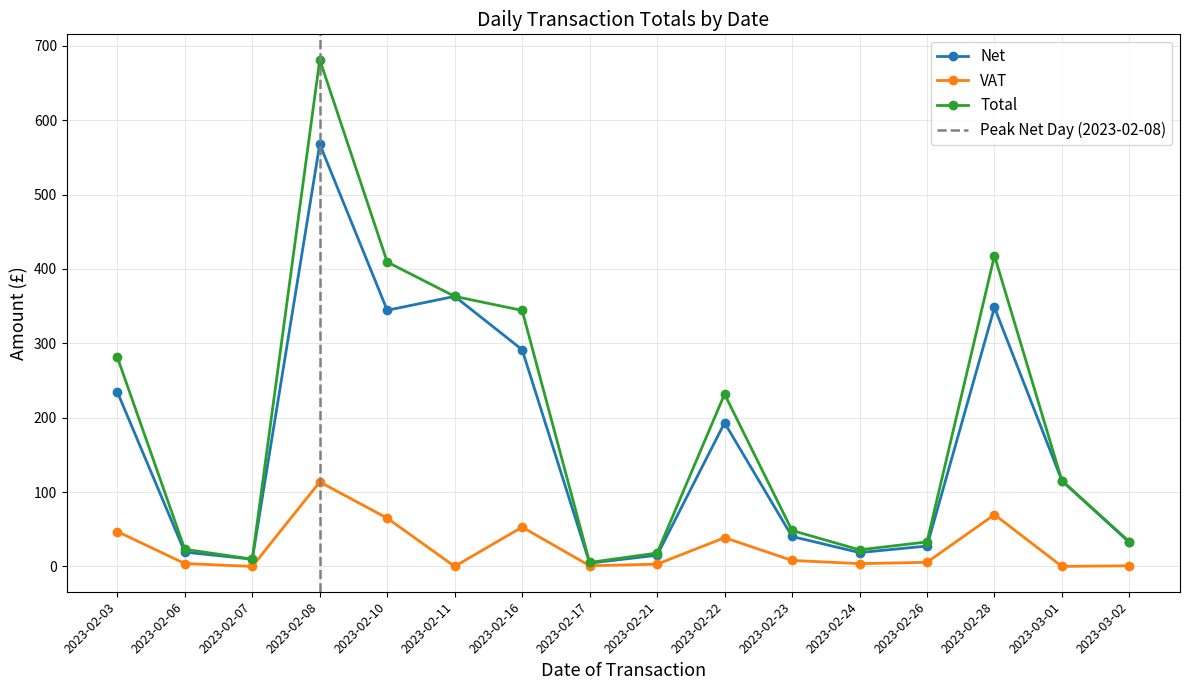

What is the greatest value displayed?

681.5